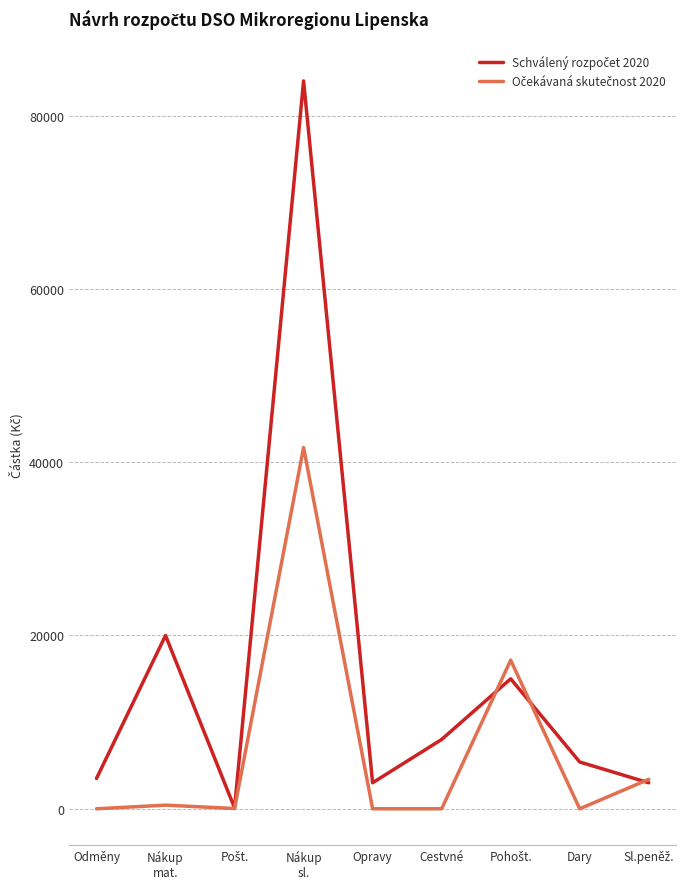

What is the total value across all series at Dary?

5400.0